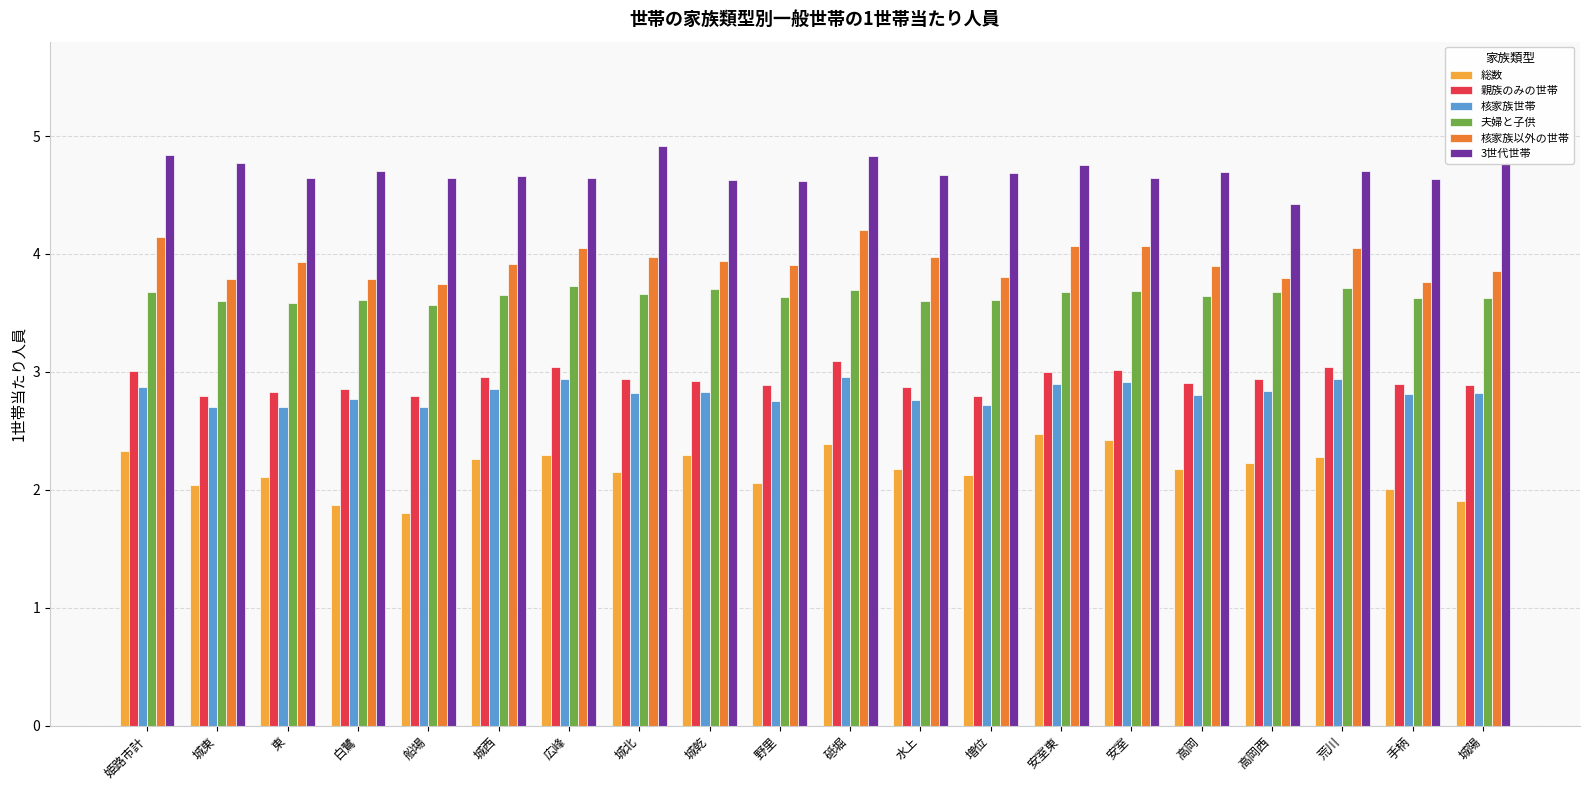

What is the total value across all series at 城陽?

19.9